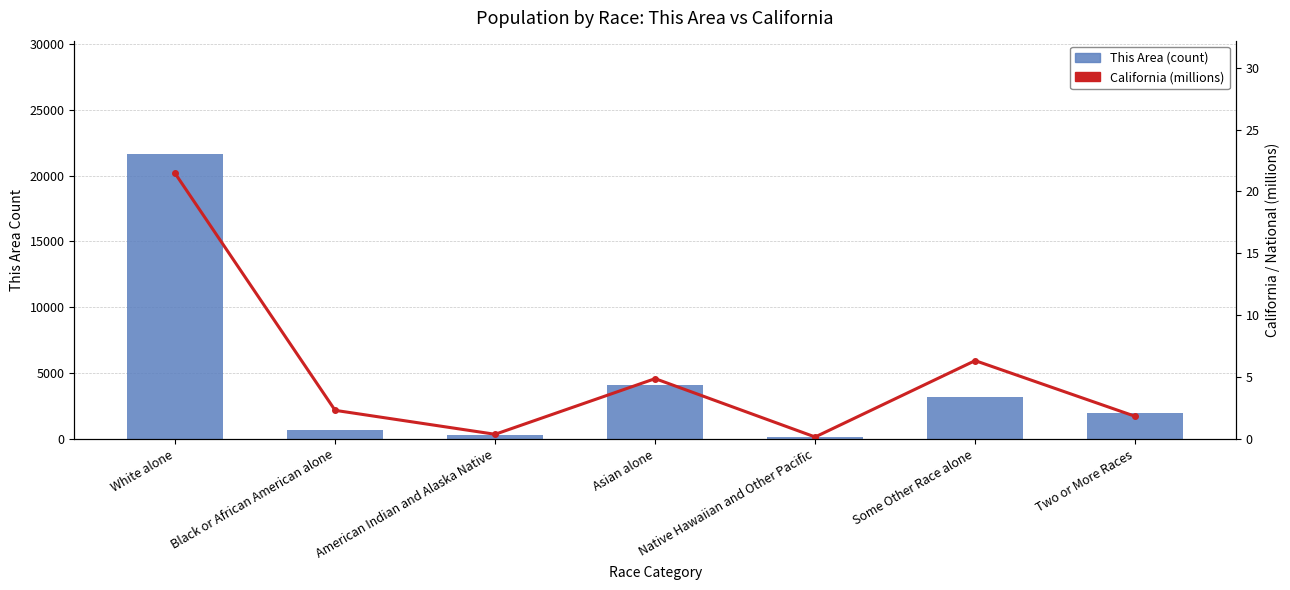

Which category has the highest value in the This Area series?

White alone